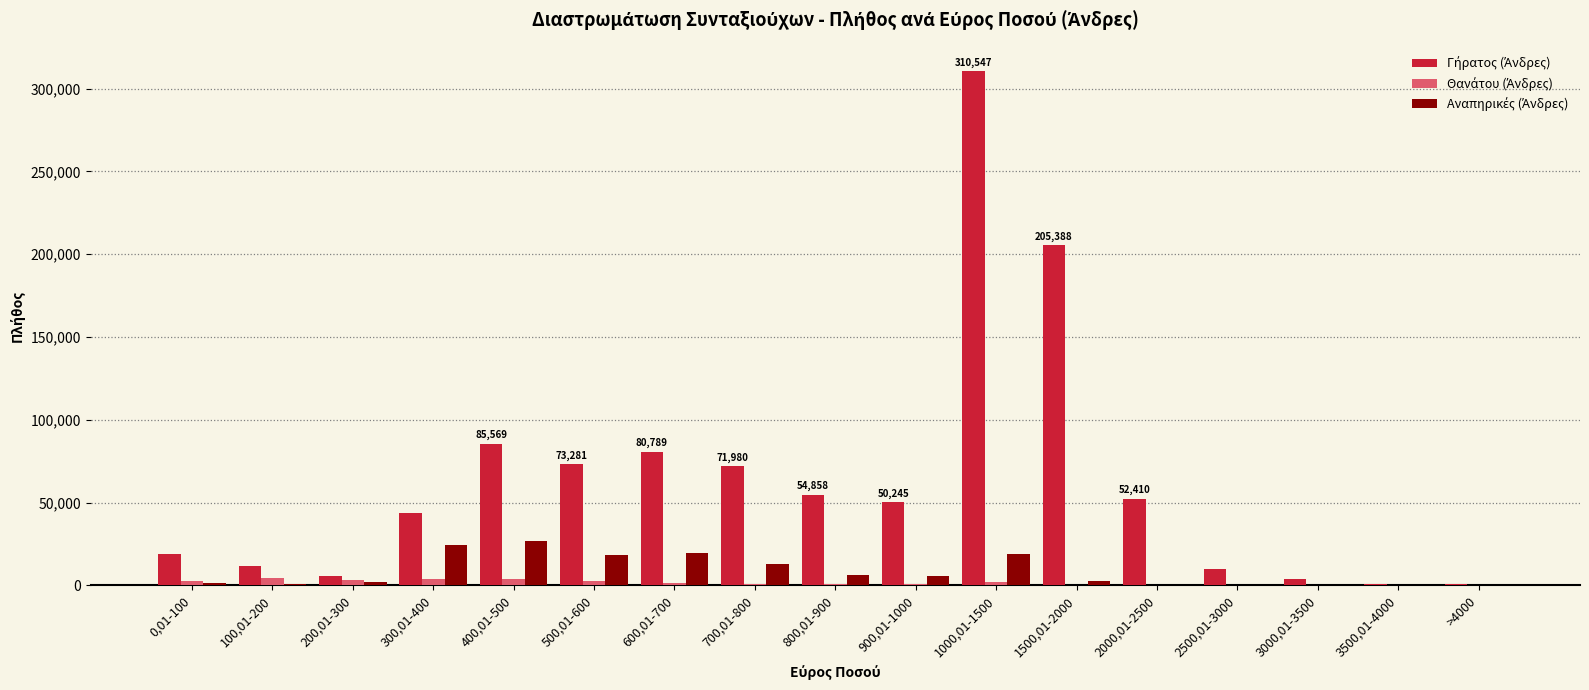

What is the greatest value displayed?

310547